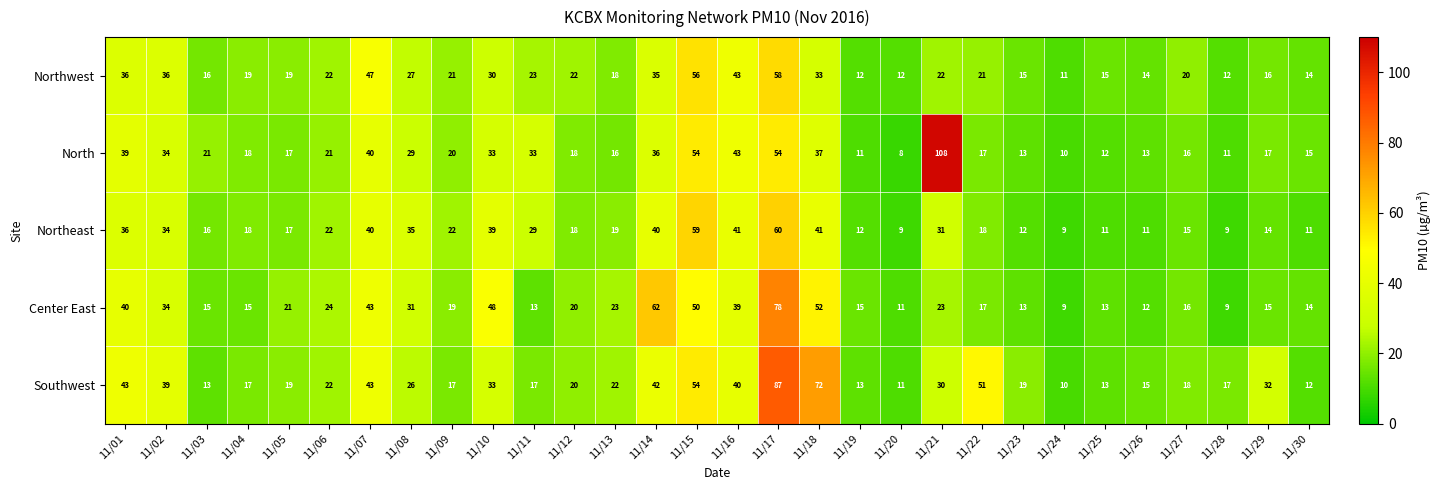

What is the difference between the highest and lowest values at 11/25?

4